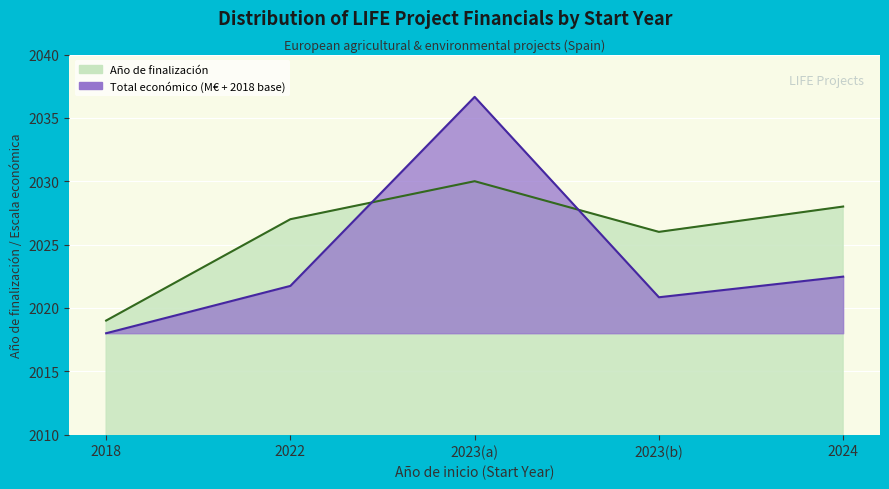

List the series in order of their overall mean, lowest first.

Total económico, Año de finalización